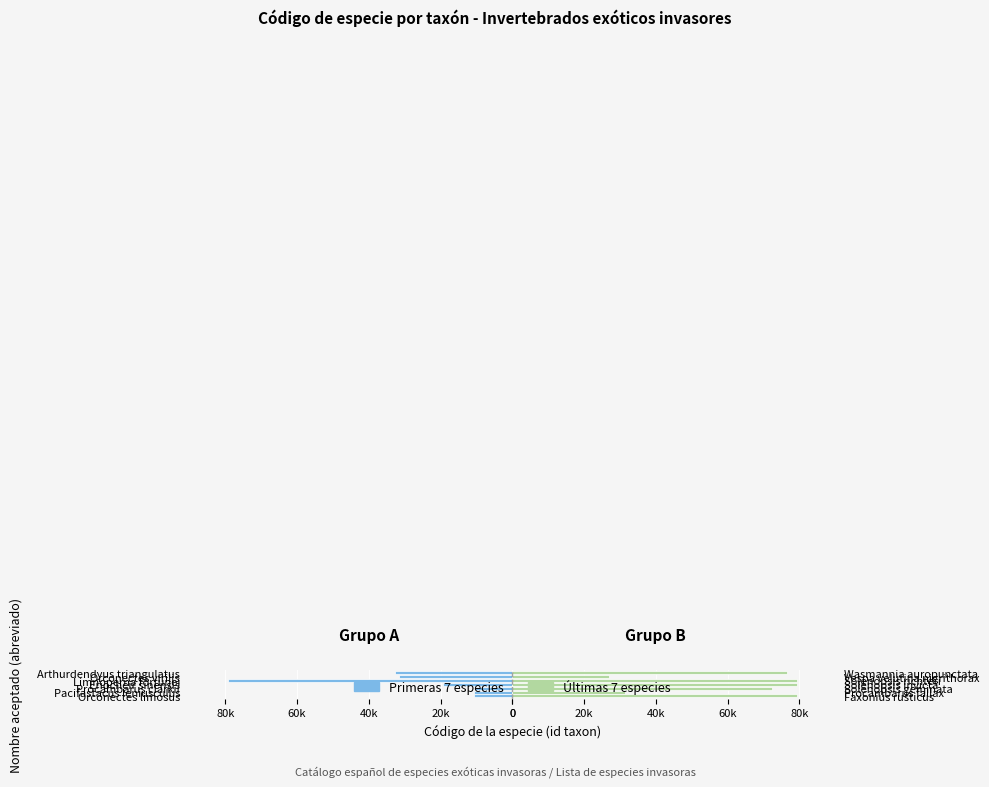

The value of Últimas 7 especies at Orconectes virilis is 26888. True or false?

True